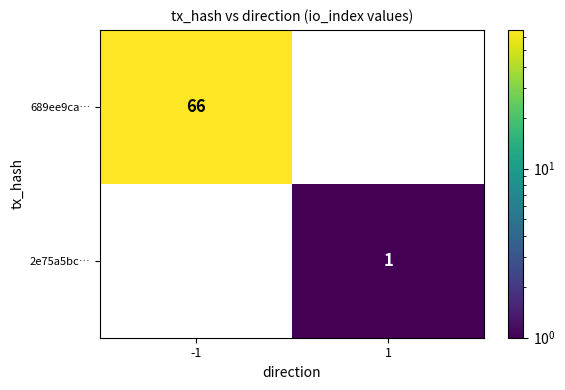

How many positive values does the 2e75a5bc… series have?

1